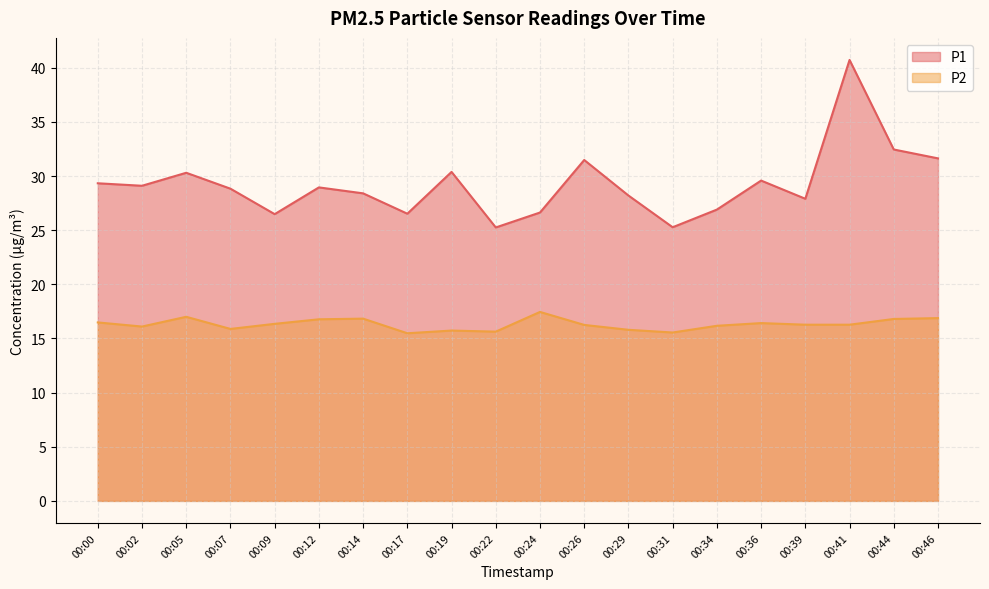

True or false: P1 and P2 intersect in this chart.

False